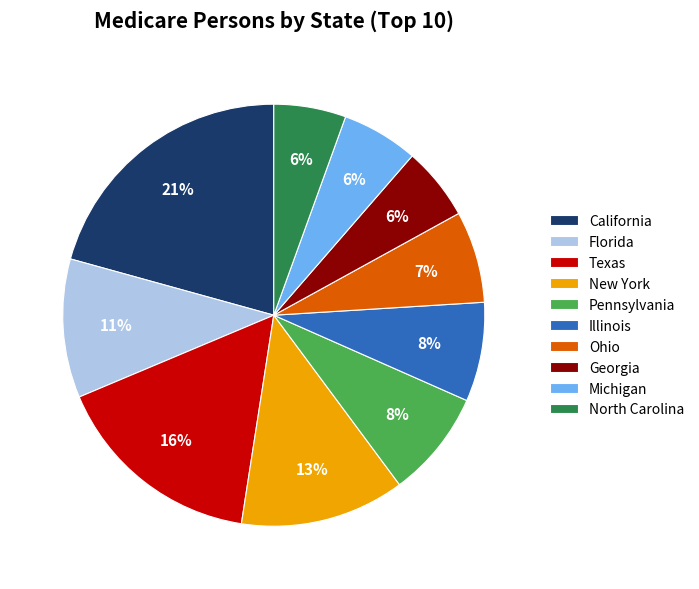

To the nearest percent, what is the difference between the largest and smallest slice percentages?

15%